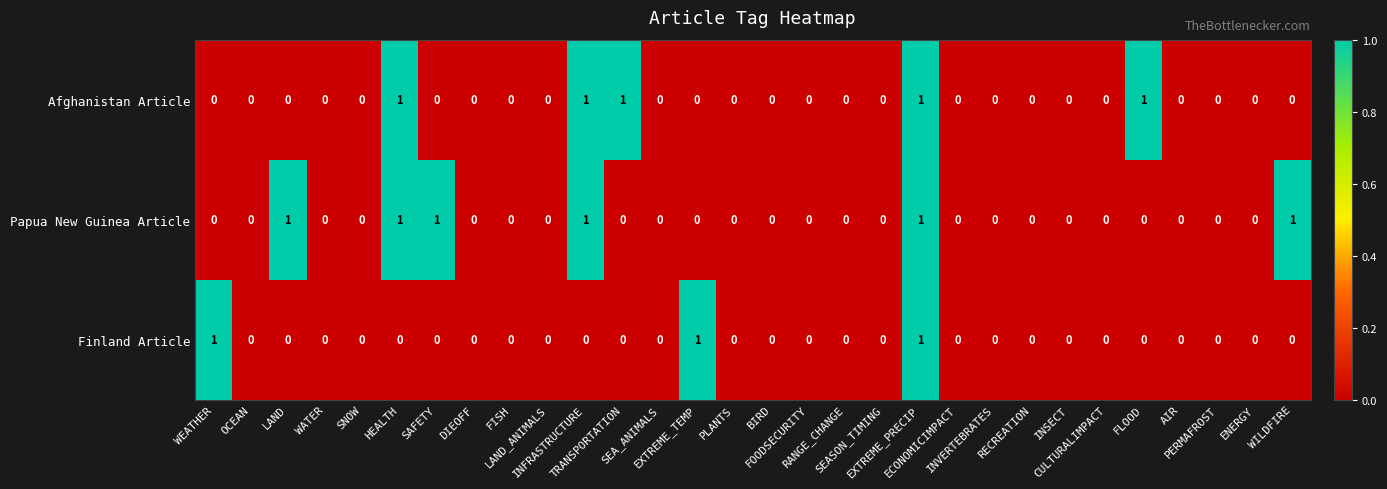

Rank the series by their average value, from lowest to highest.

Finland Article, Afghanistan Article, Papua New Guinea Article